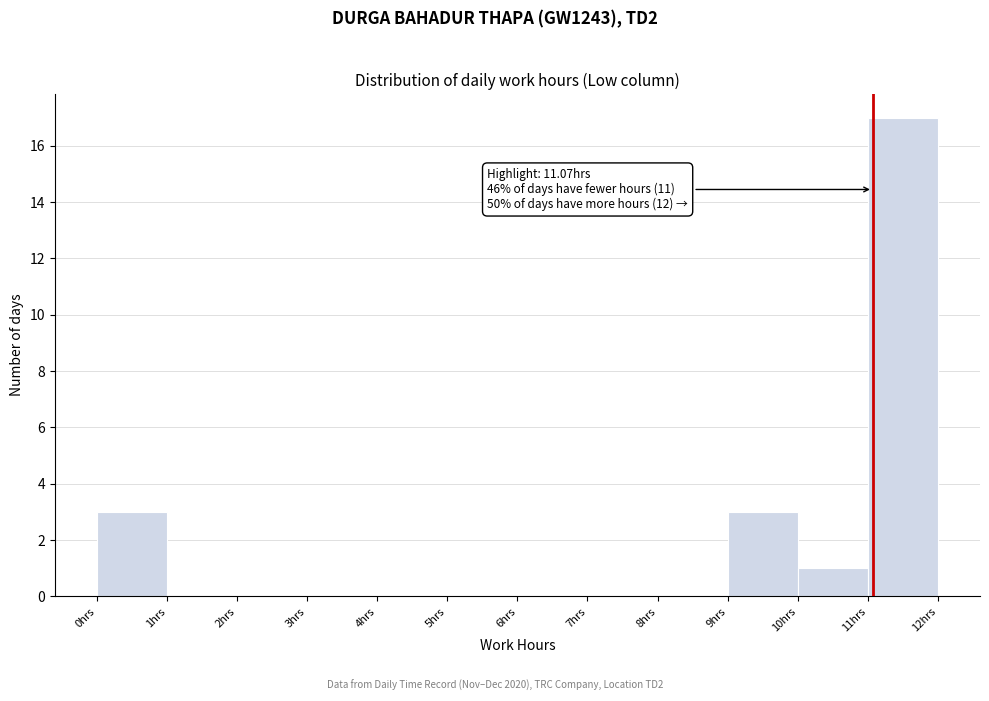

Over which range of the x-axis is the bar tallest?

11 to 12